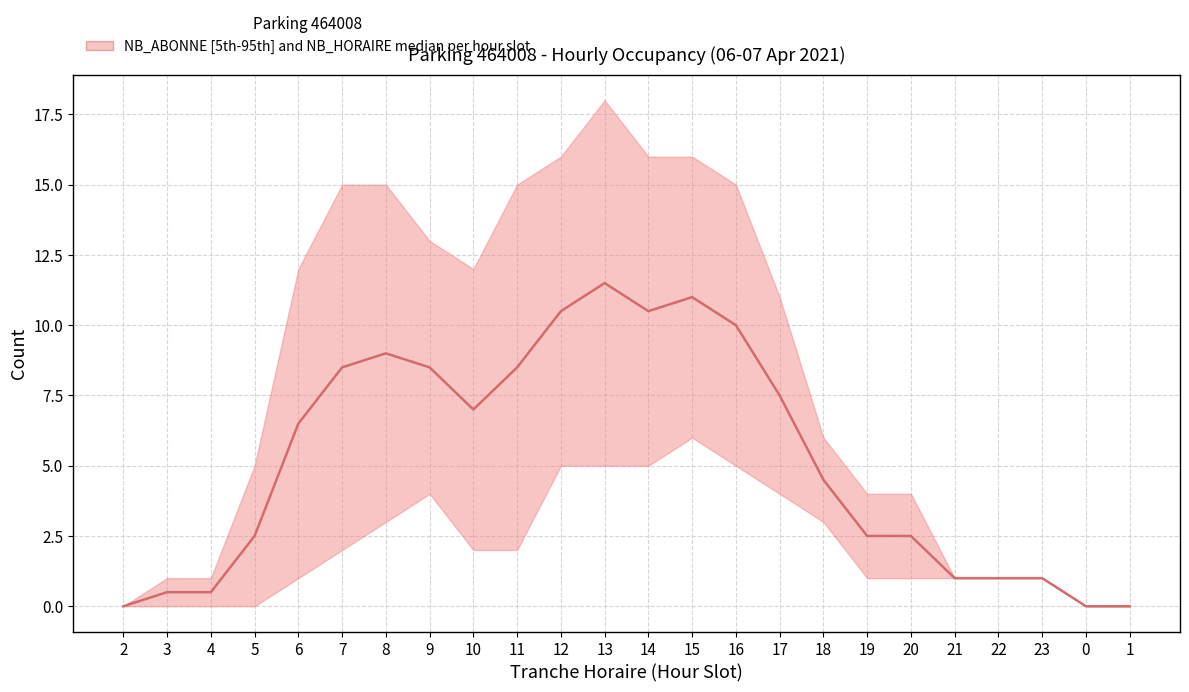

What is the change in value from 14 to 18?

-6.0